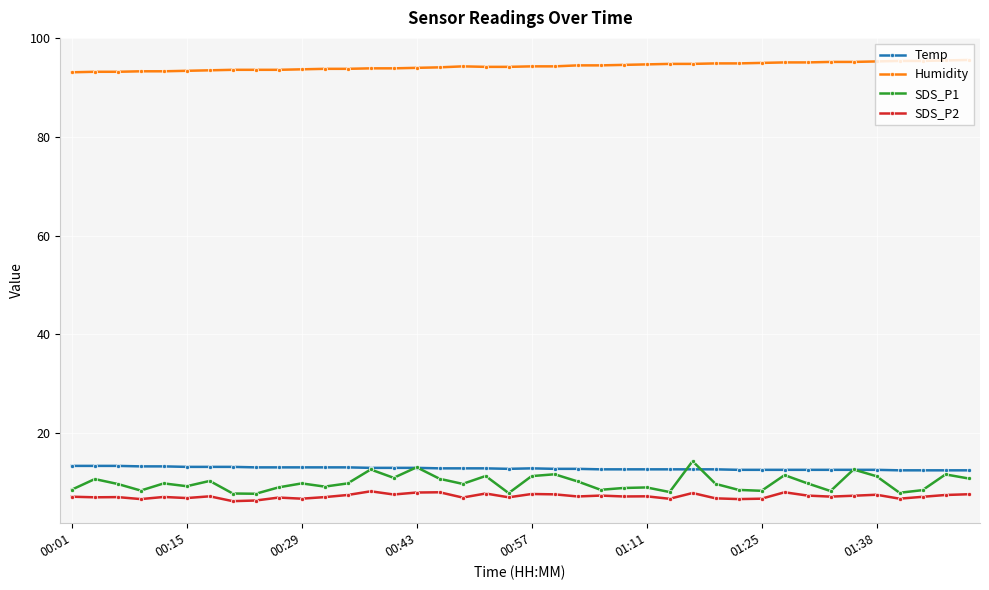

Which series ends up on top after the final intersection of Temp and SDS_P1?

Temp